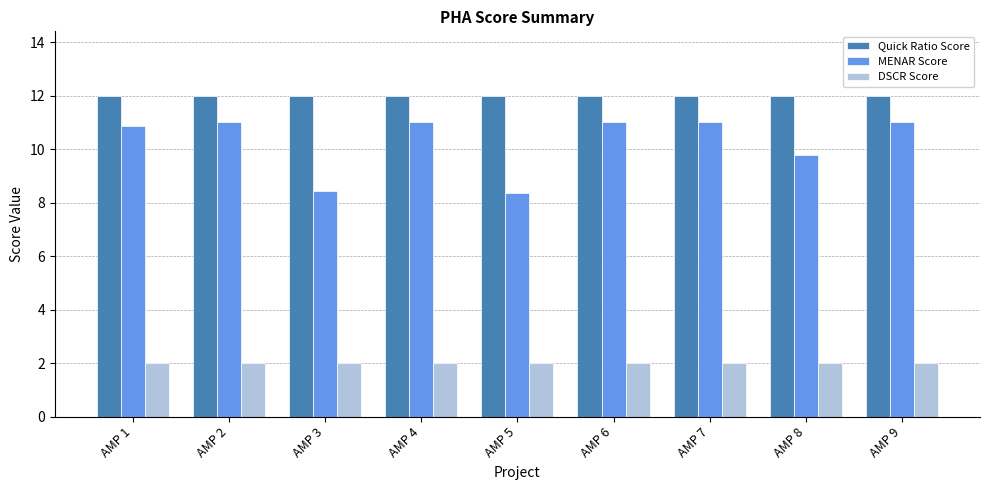

The value of Quick Ratio Score at AMP 3 is 16.5. True or false?

False